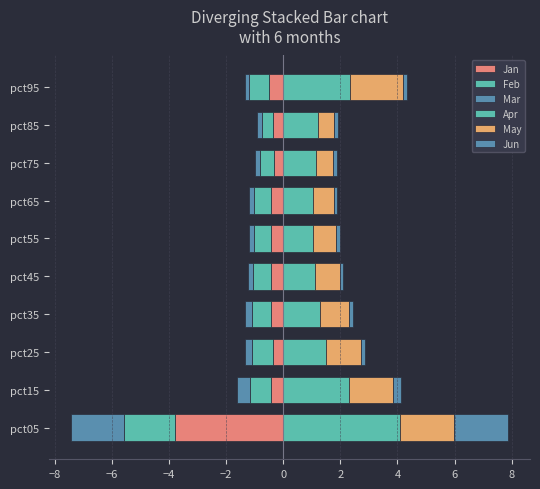

True or false: Apr has a value of 2.1 at pct85.

False